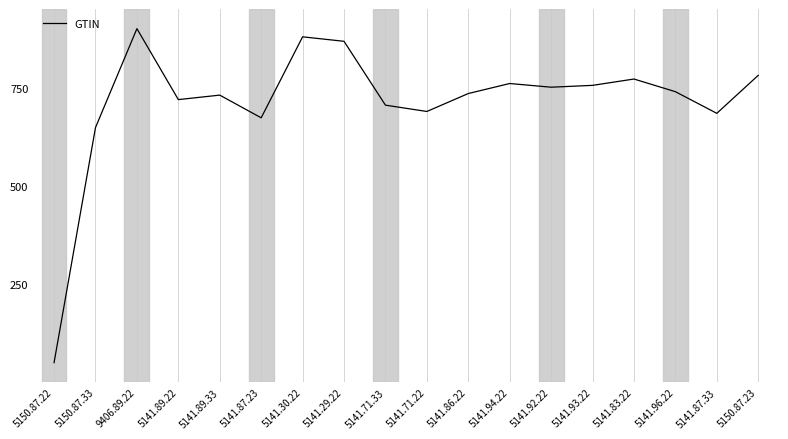

How many values are below 739?

9